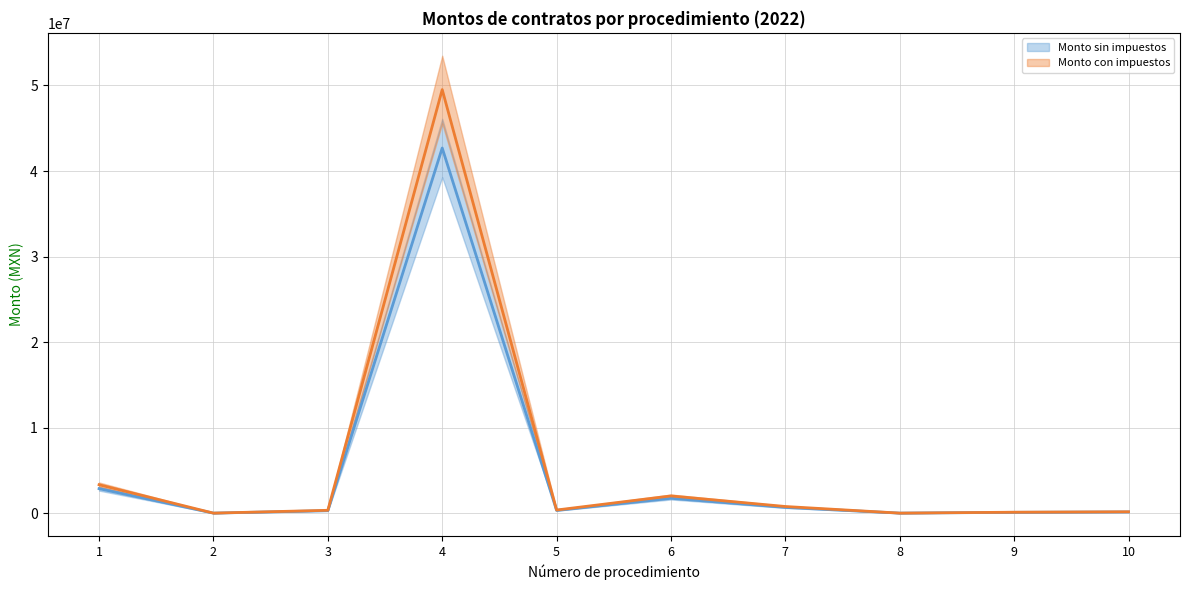

At which label does Monto sin impuestos (line) reach its peak?

4